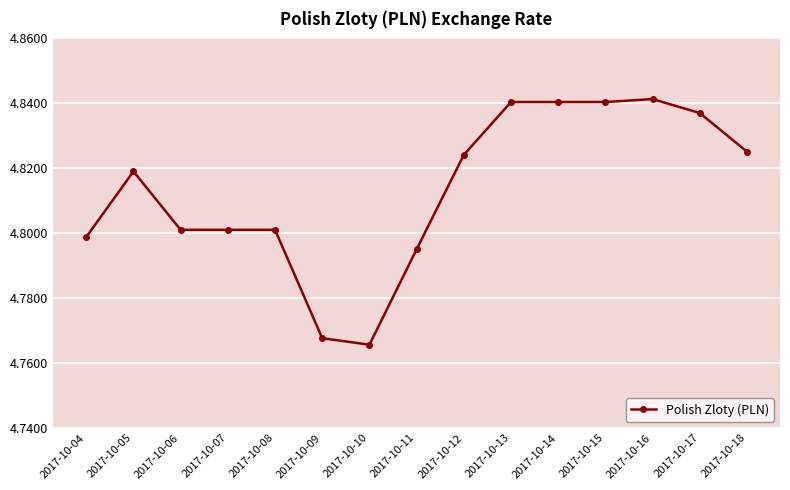

What is the difference between the second highest and minimum values?

0.1